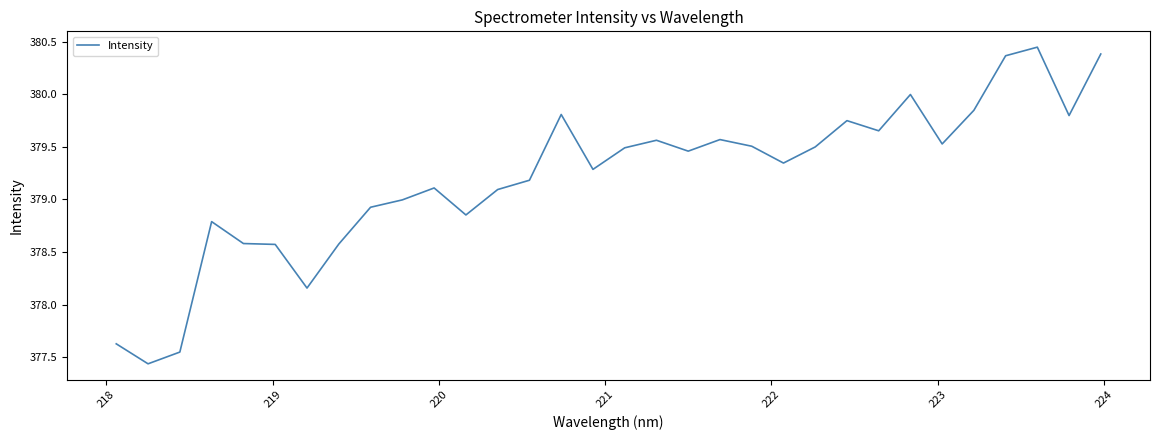

What is the difference between the maximum and minimum values?

3.0